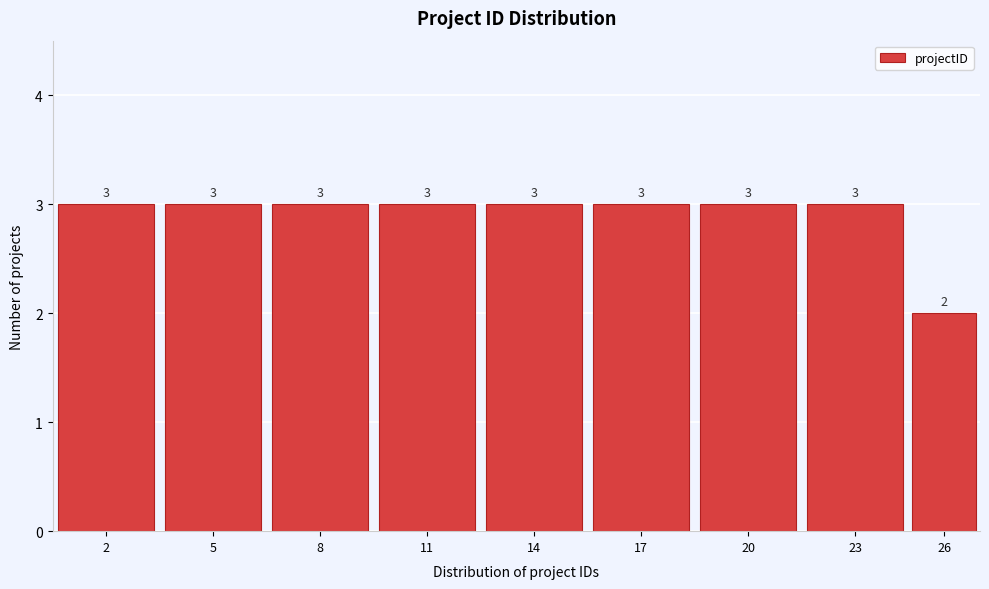

Reading left to right, extract all data points from this chart.

3	3	3	3	3	3	3	3	2